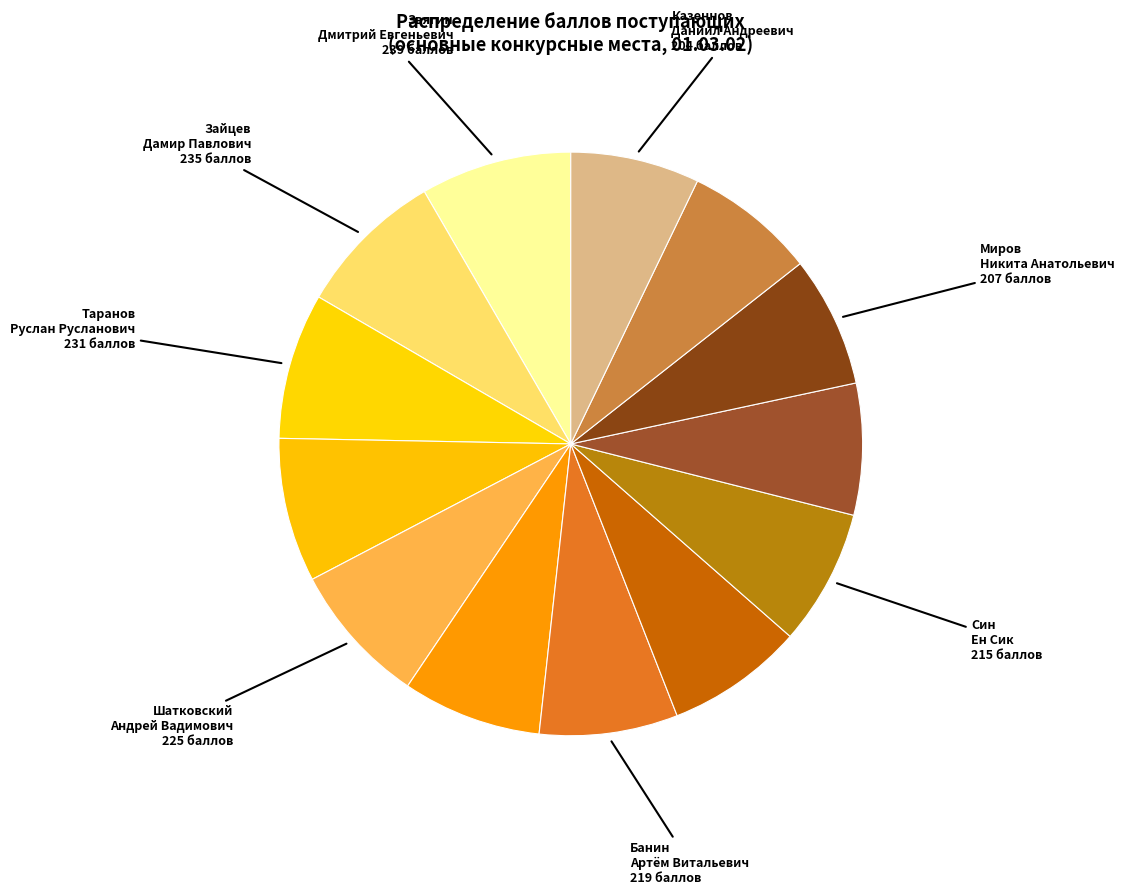

Rank the categories by value from highest to lowest.

Звягин Дмитрий Евгеньевич, Зайцев Дамир Павлович, Таранов Руслан Русланович, Колин Никита Александрович, Шатковский Андрей Вадимович, Алексеева Татьяна Максимовна, Банин Артём Витальевич, Пак Дён Су, Син Ен Сик, Пинчуков Алексей Викторович, Миров Никита Анатольевич, Артюхов Александр Евгеньевич, Казеннов Даниил Андреевич